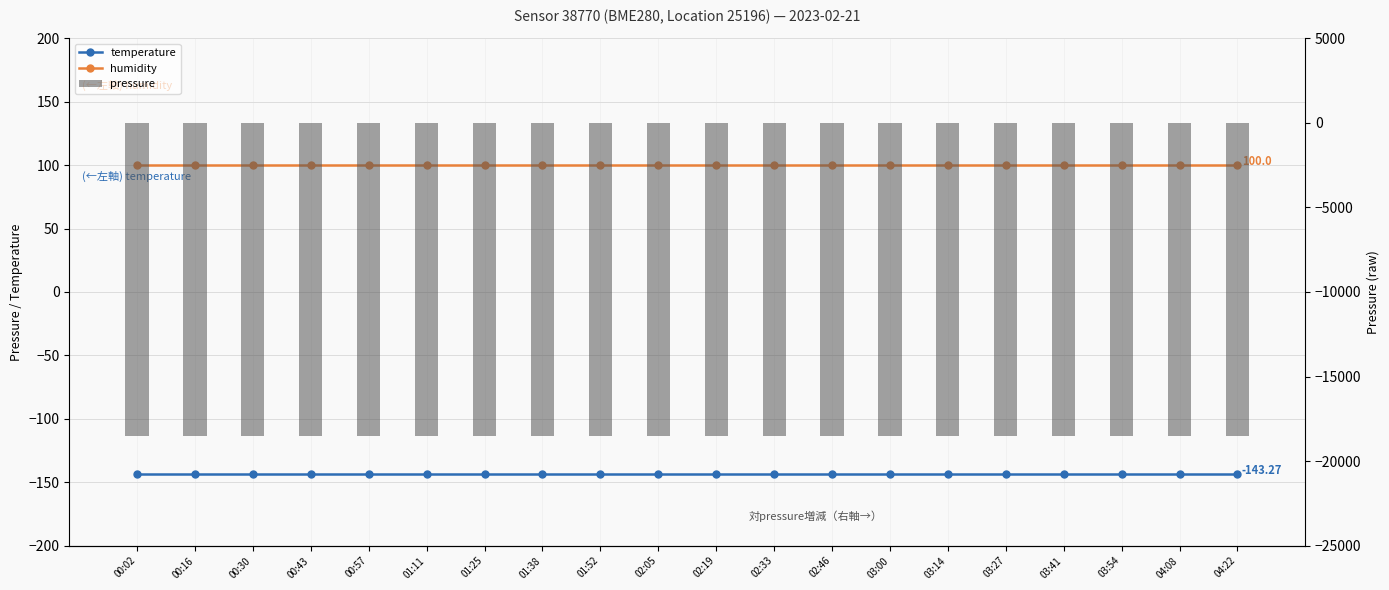

What position from the left is 01:25?

7